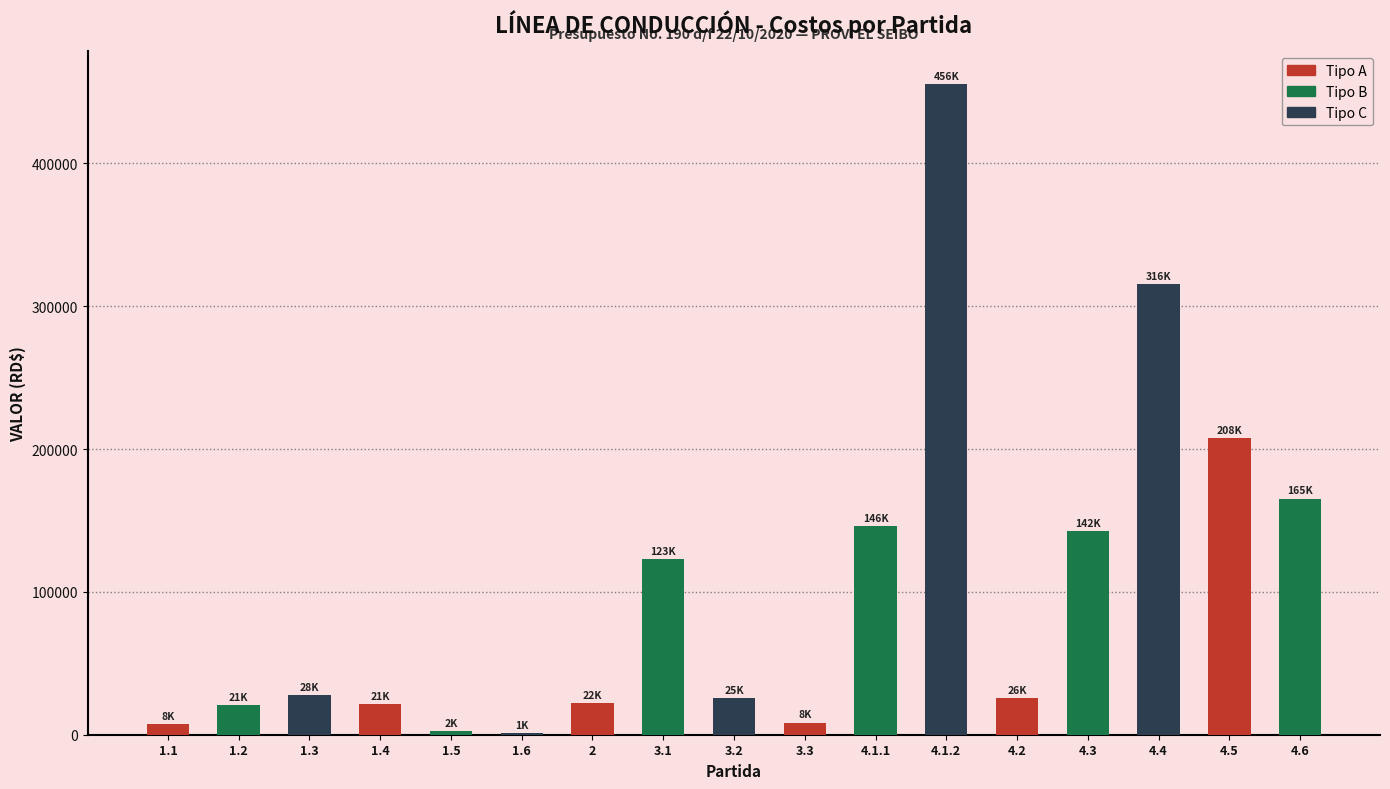

The chart shows a value of 123002.5 at 3.1. True or false?

True